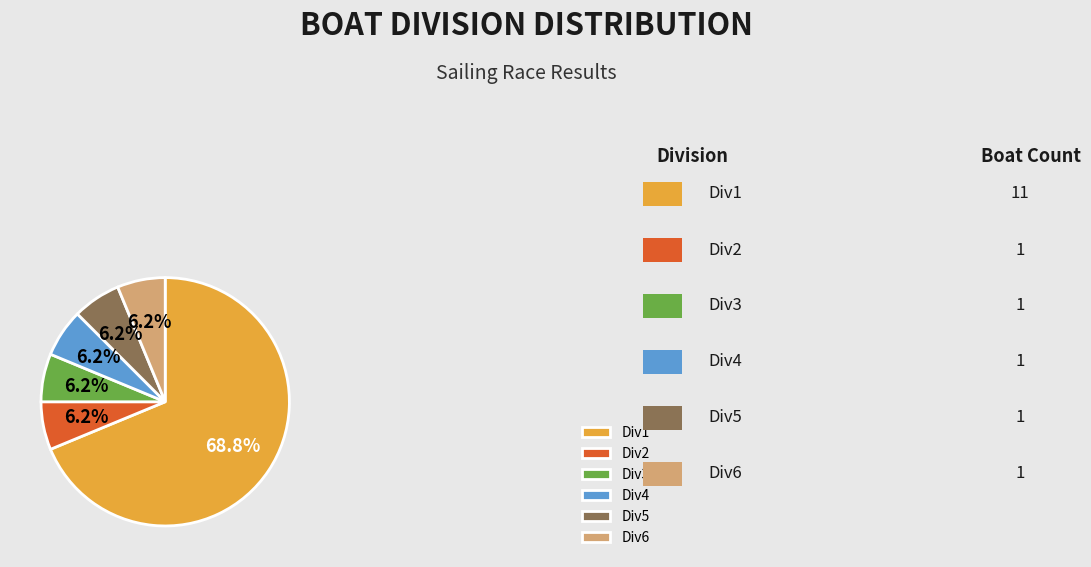

To the nearest percent, what portion does Div6 represent?

6%